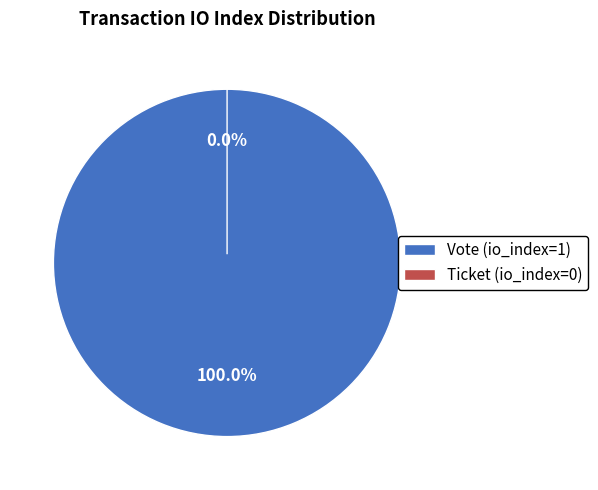

True or false: Ticket (io_index=0) accounts for 14% of the total.

False